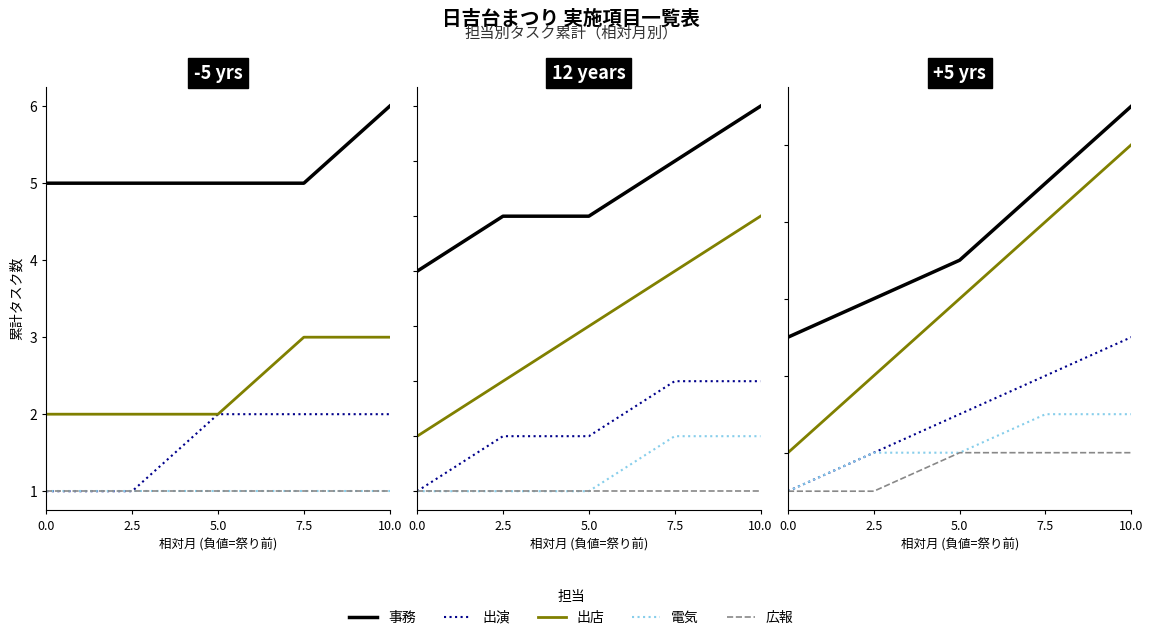

Is the value of 事務 at 0.0 greater than the value of 電気 at 2.5?

Yes